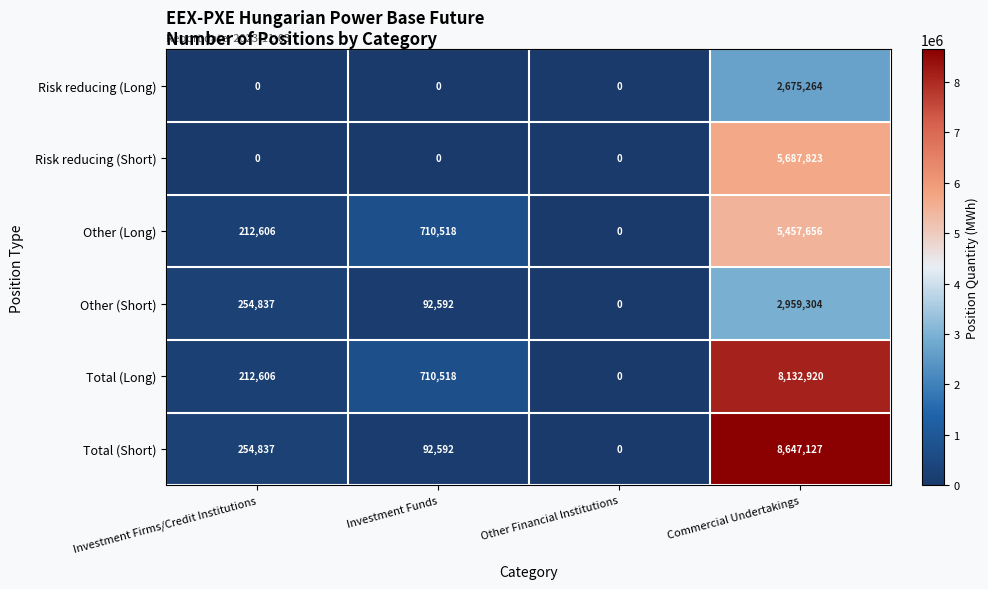

The Risk reducing (Short) series shows -2380264 at Other Financial Institutions. True or false?

False